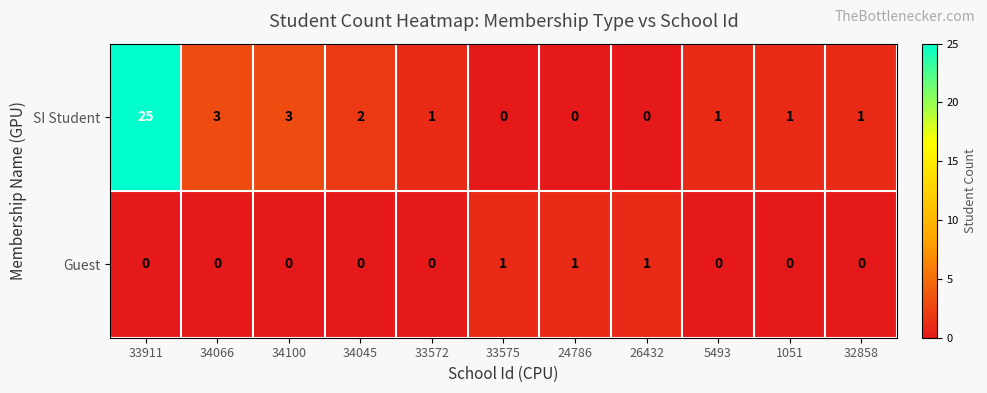

What is the difference between the SI Student values at 34066 and 33911?

22